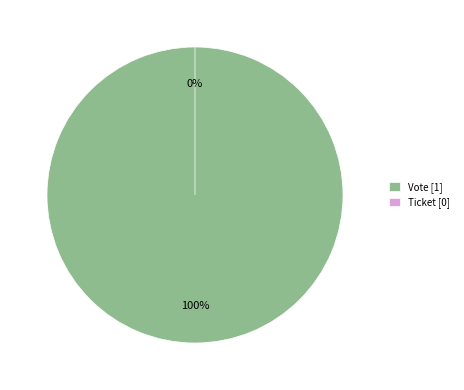

How much of the chart is everything except Ticket?

100.0%